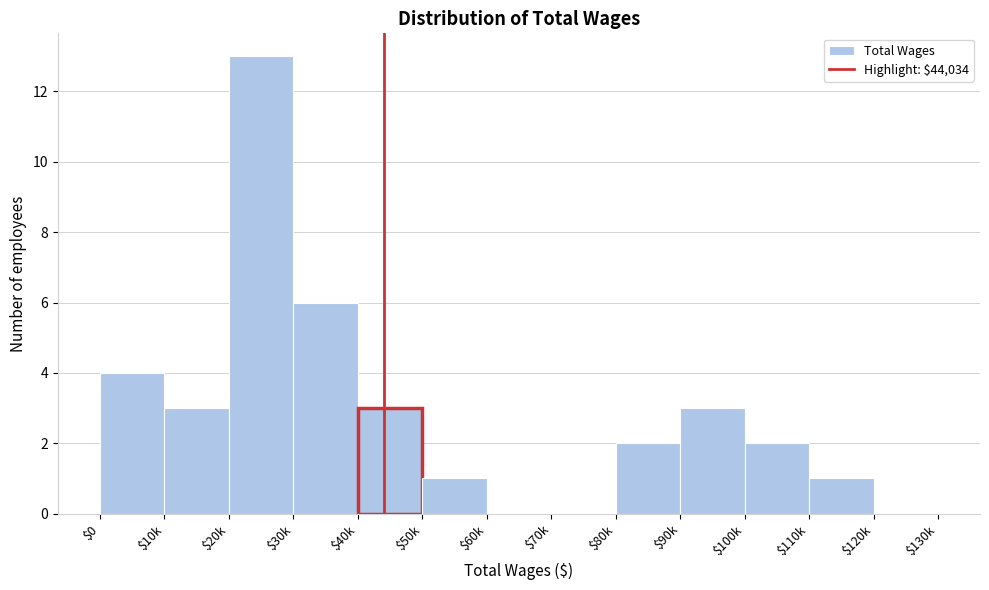

The value at $30k is 3. True or false?

False